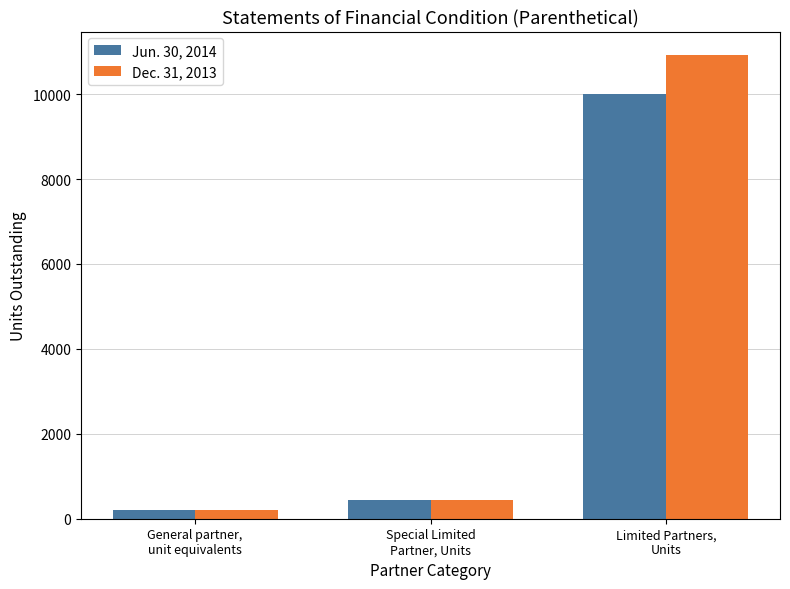

How many data points does each series have?

3